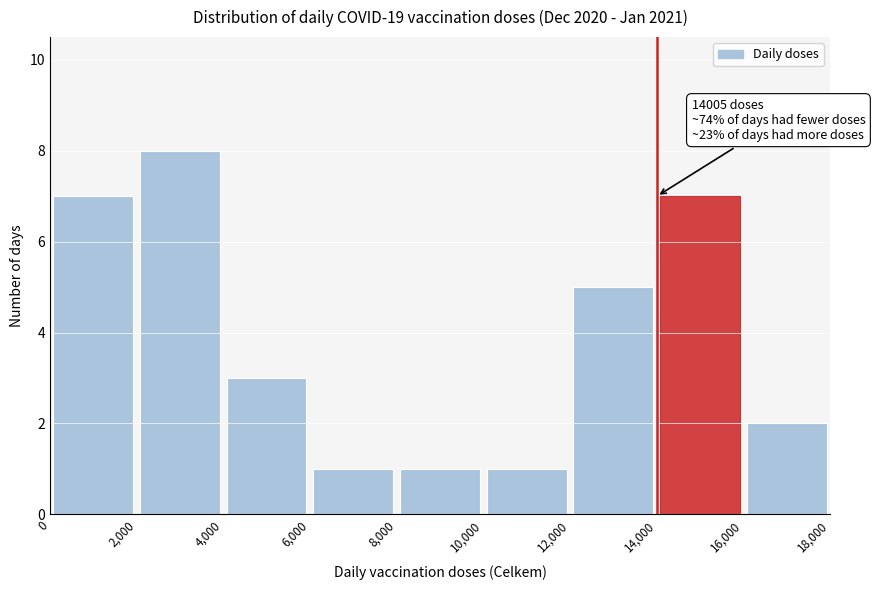

Which range on the x-axis has the tallest bar?

2,000 to 4,000